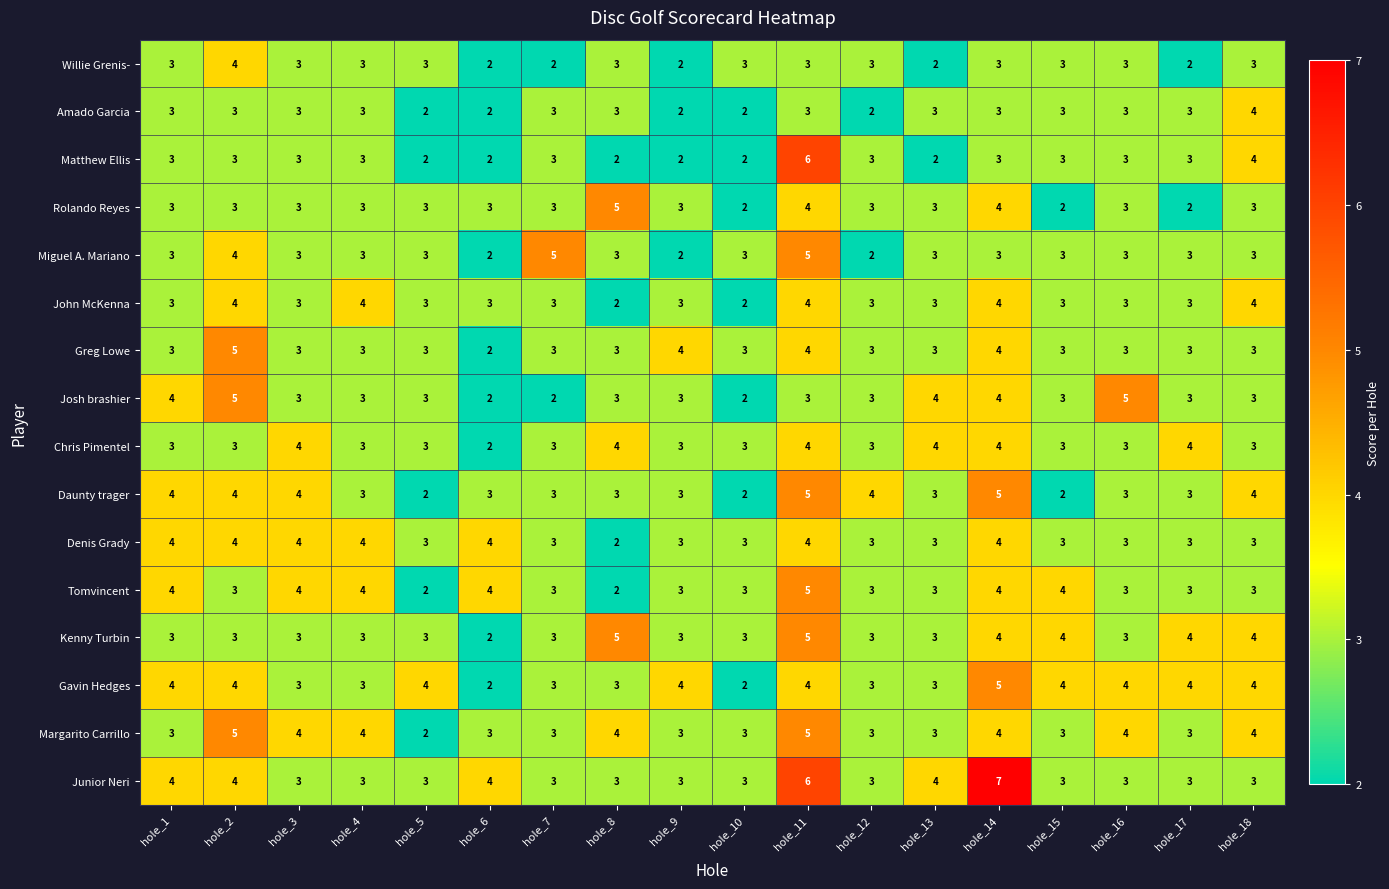

What is the sum of all John McKenna values?

57